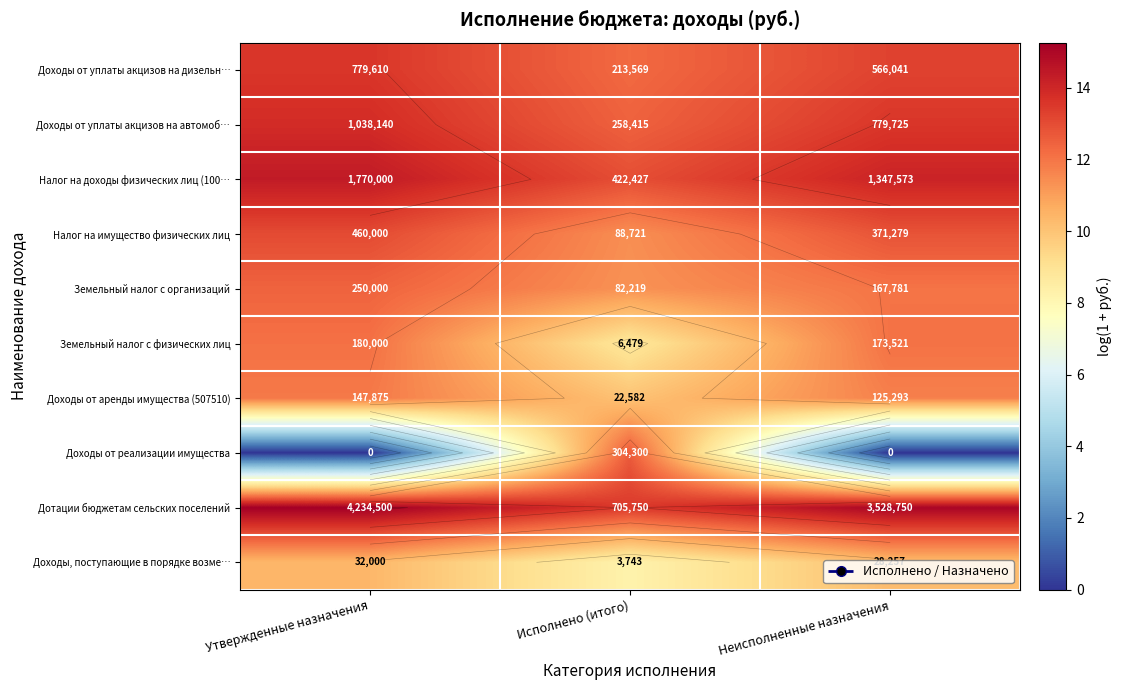

Which series has the largest total across all categories?

Дотации бюджетам сельских поселений